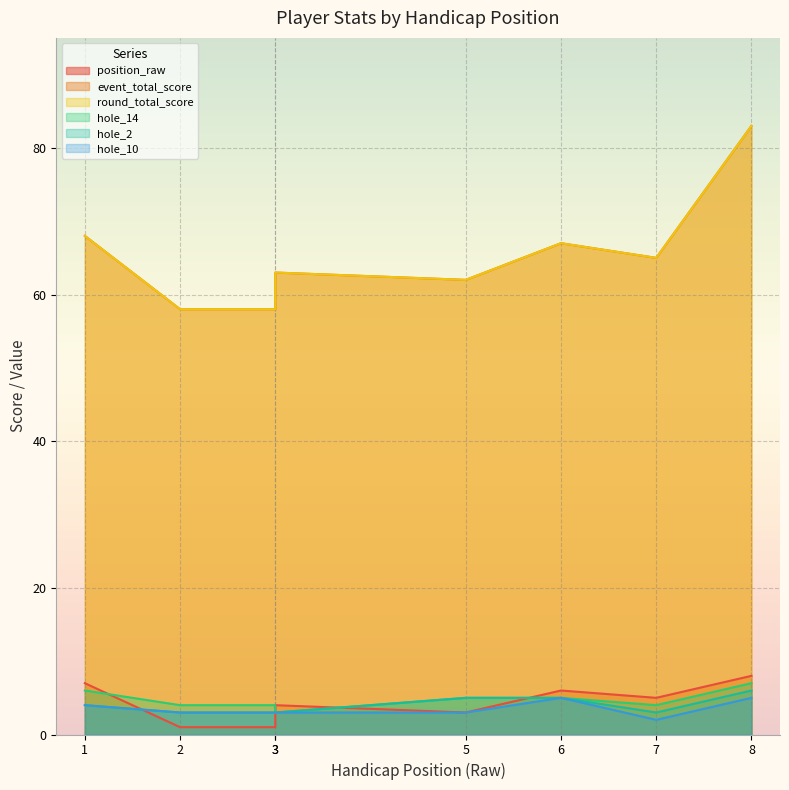

What is the maximum value for hole_14?

7